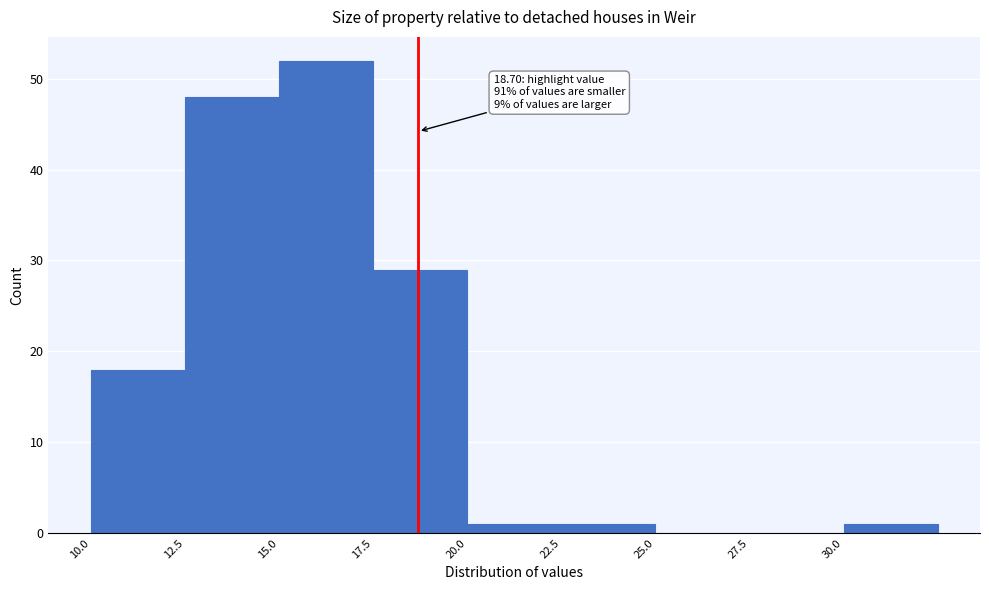

Over which range of the x-axis is the bar tallest?

15.0 to 17.5